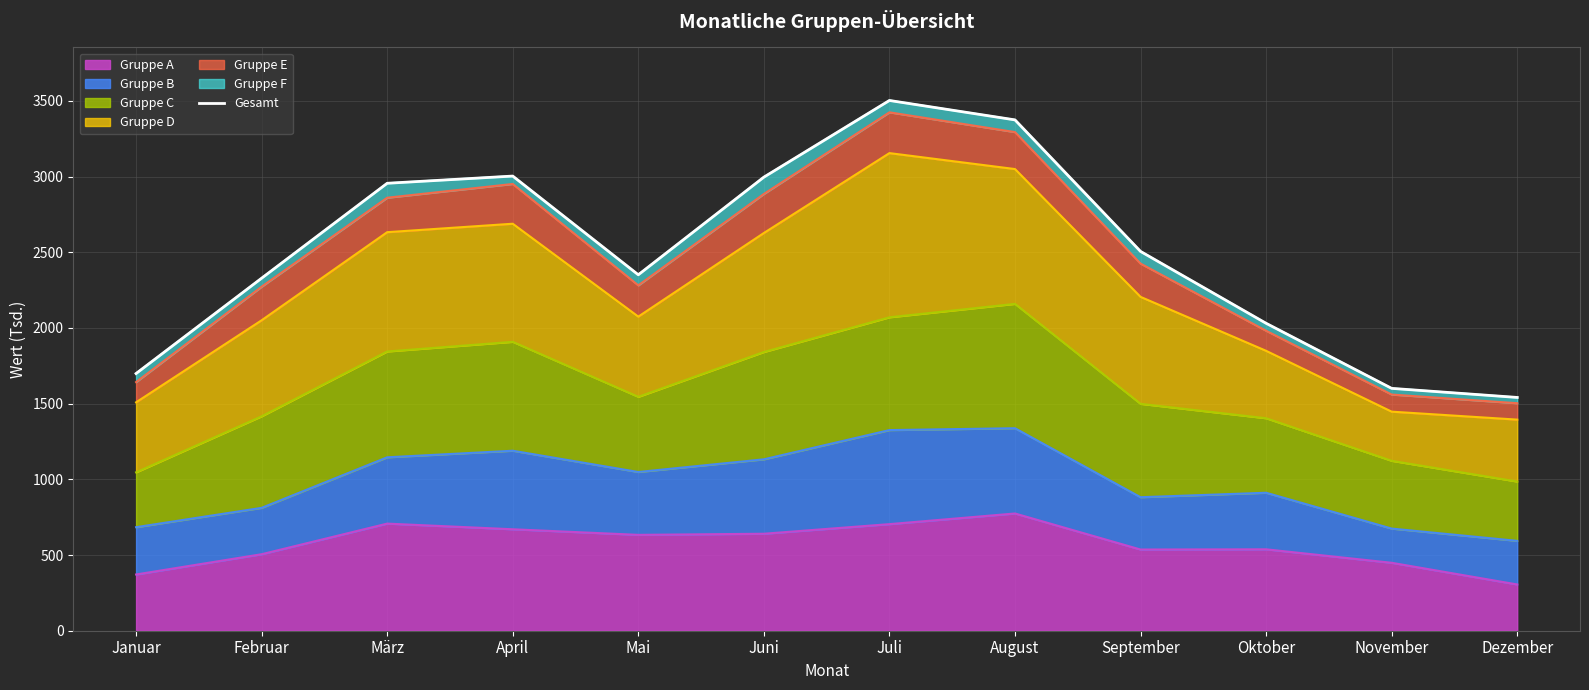

At which label does the data first exceed 2505?

März